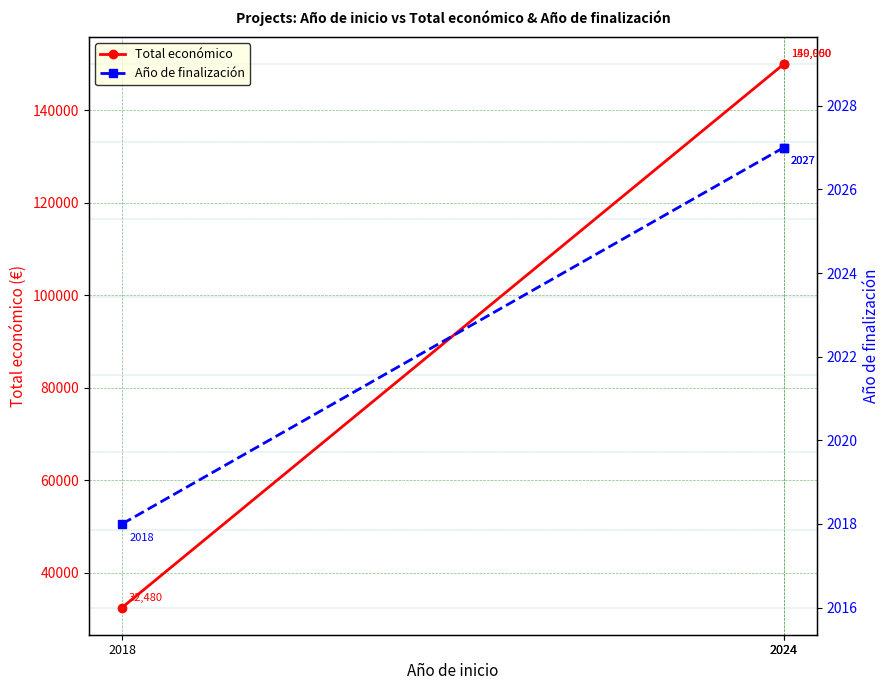

True or false: Total económico has a value of 149950 at 2024.

True